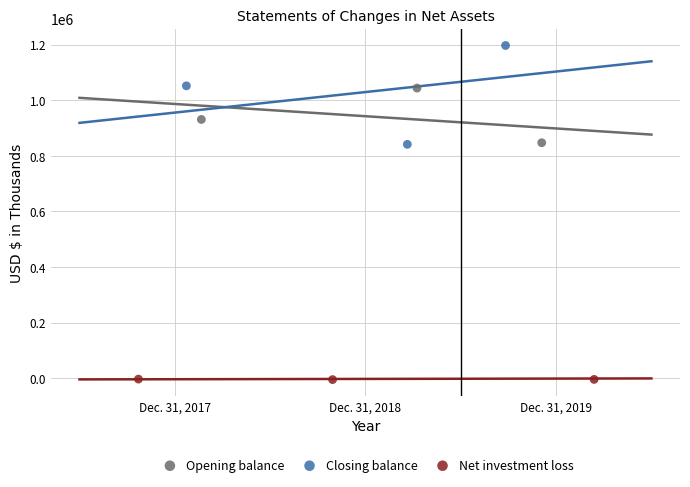

Which series has the widest spread of Y values?

Closing balance